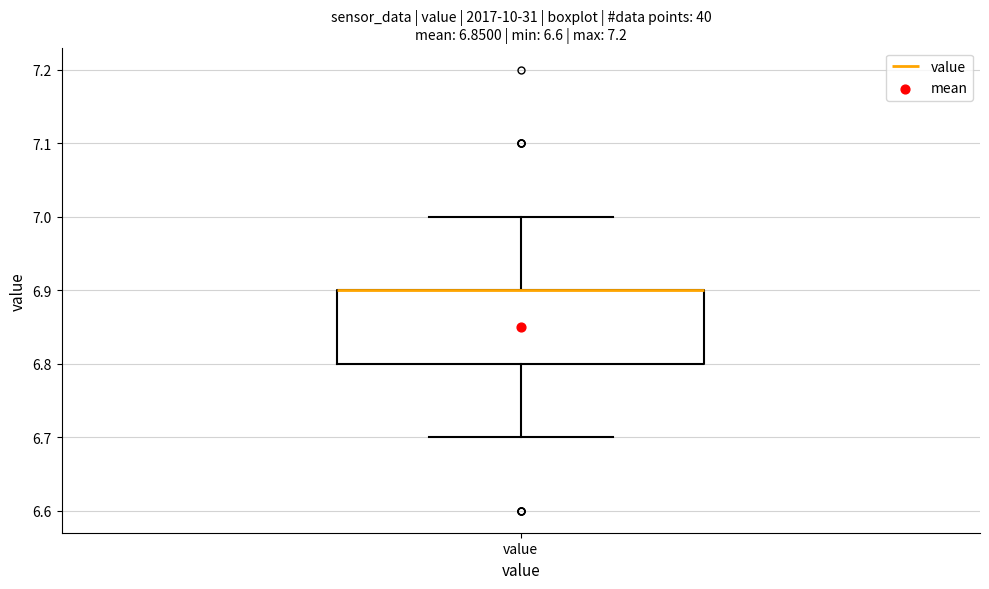

Where does the upper whisker of the box for value end on the y-axis? The values are not printed on the chart, so give them approximately, as read against the axis.

7.0